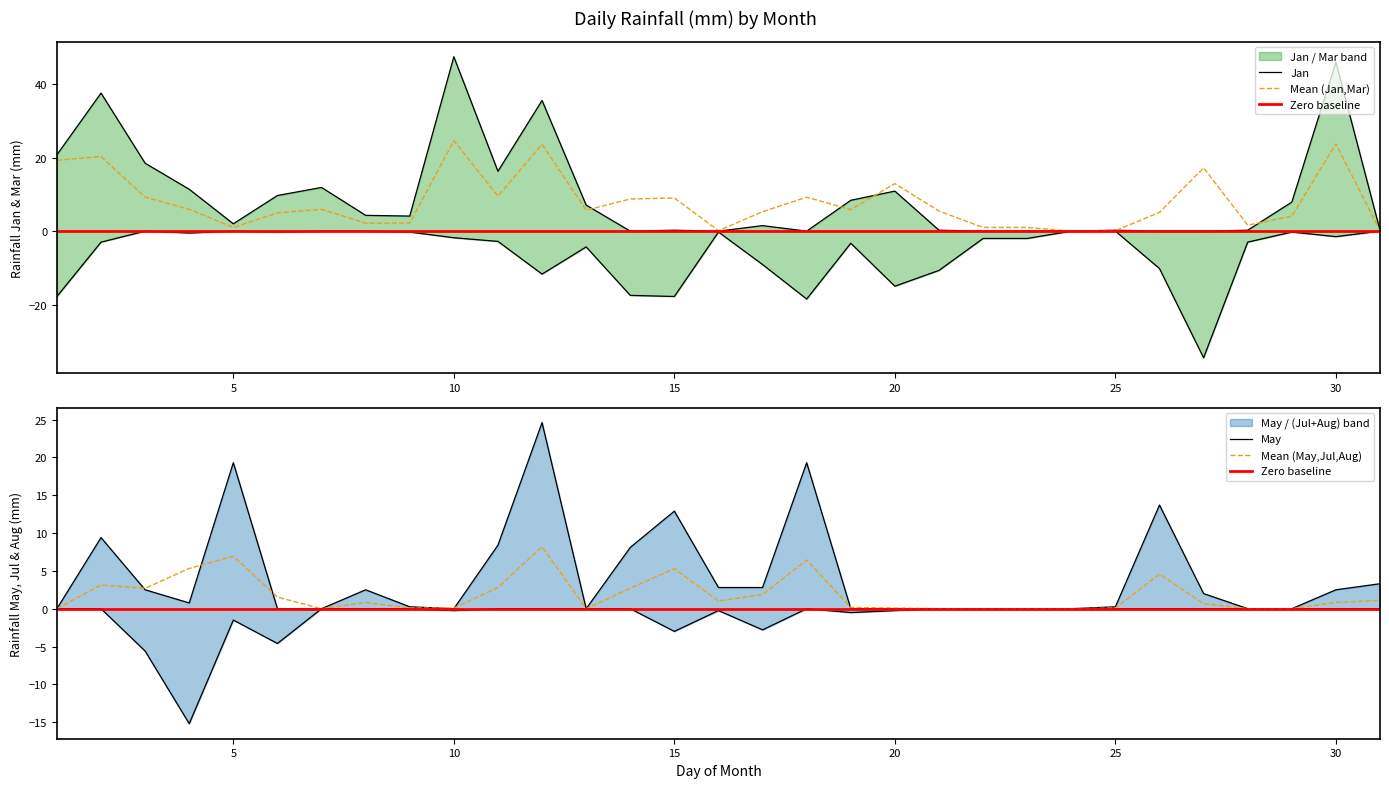

Rank the series at 15 from lowest to highest value.

Mar, Jul, Jan, May